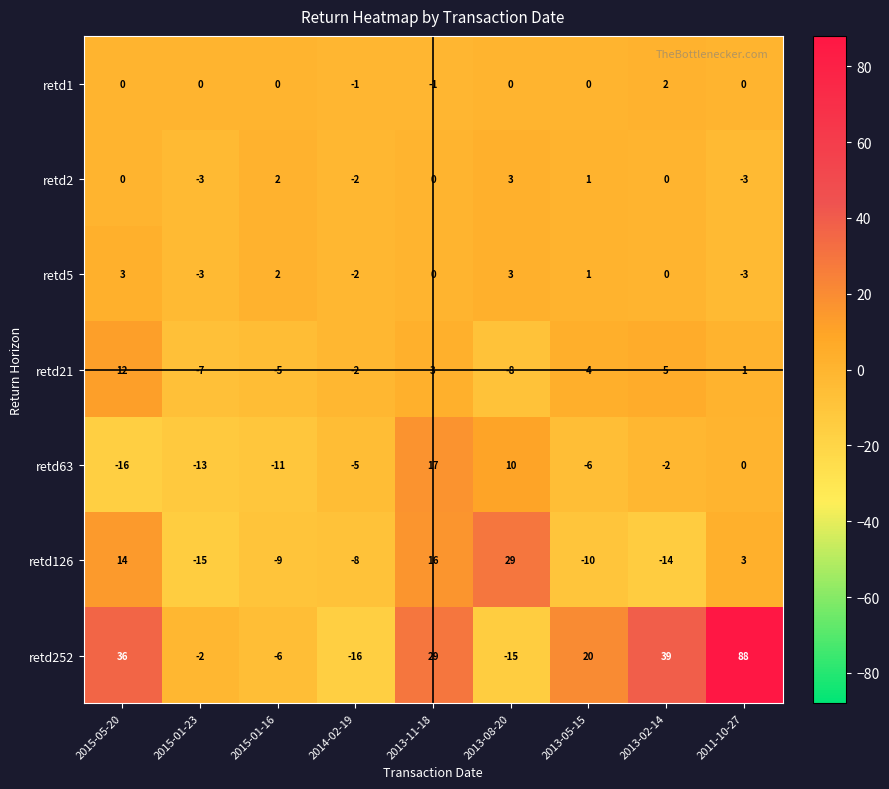

Count the retd1 values in the range 0 to 1.

6